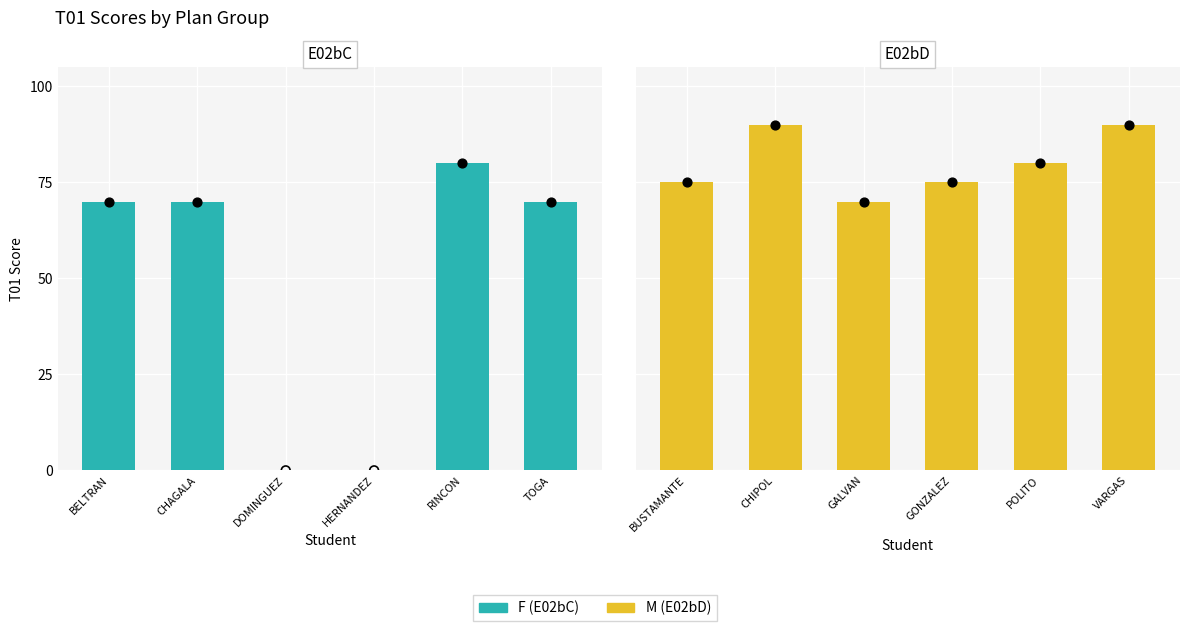

Which series reaches the minimum Y coordinate?

F